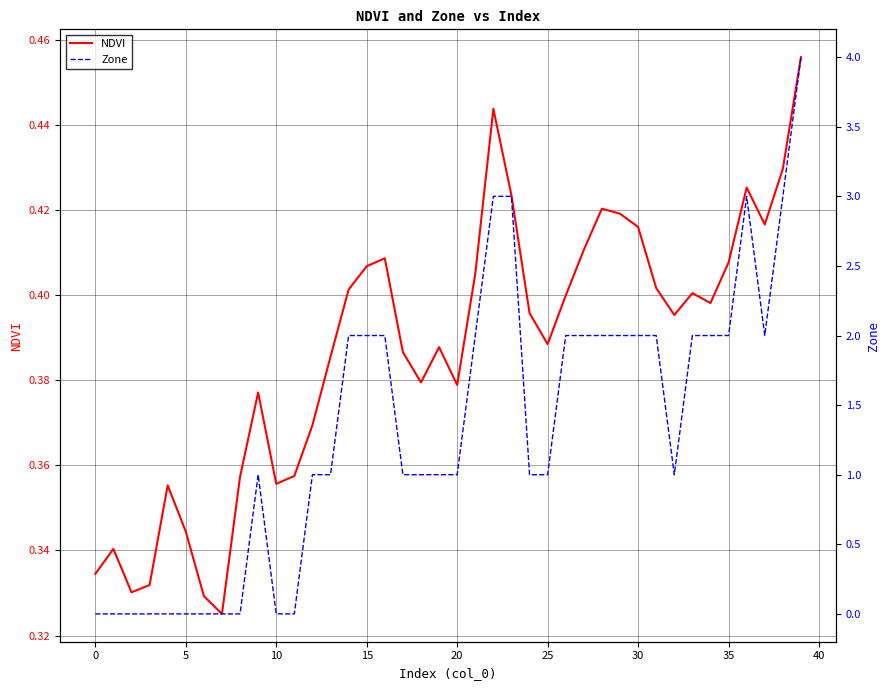

Between 20 and 22, which series saw the biggest shift?

Zone